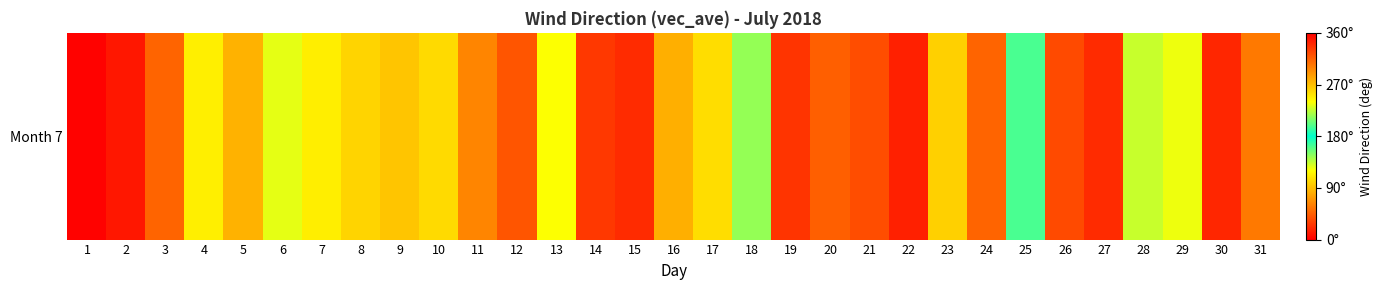

The value at 30 is 18.6. True or false?

True